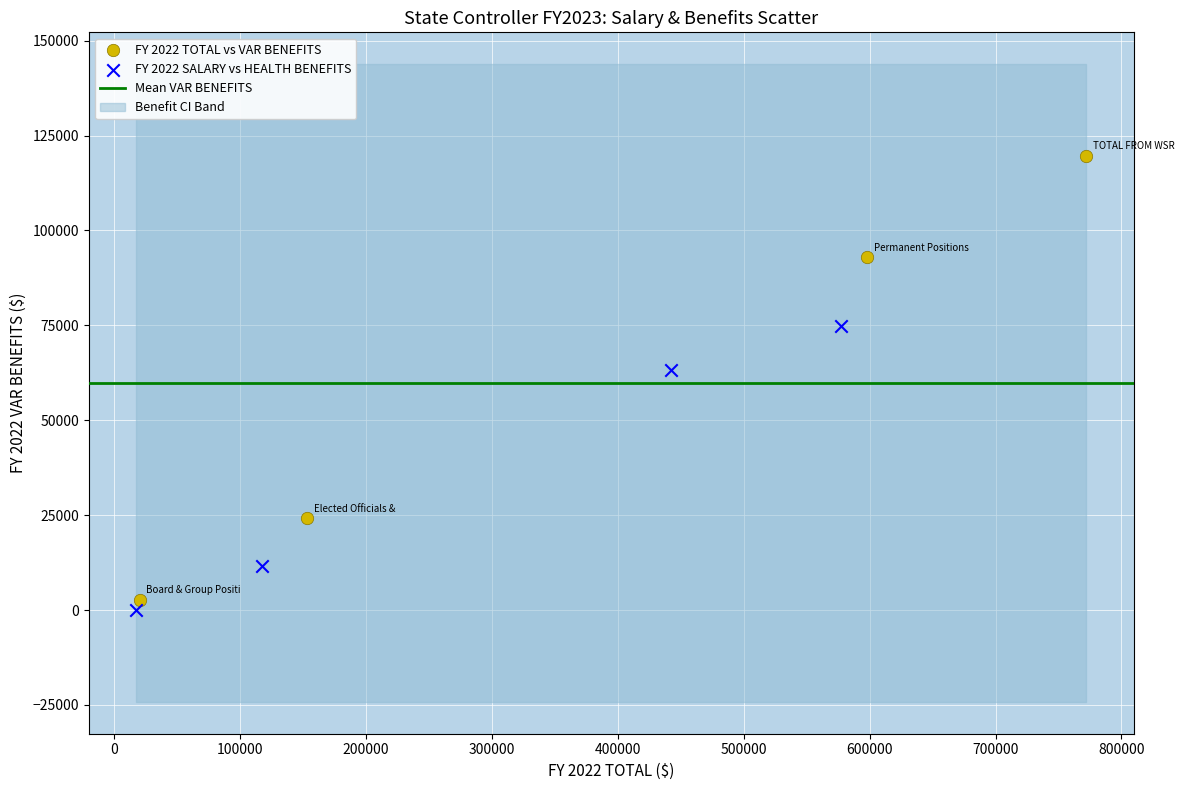

Which series reaches the maximum Y coordinate?

FY 2022 TOTAL vs VAR BENEFITS